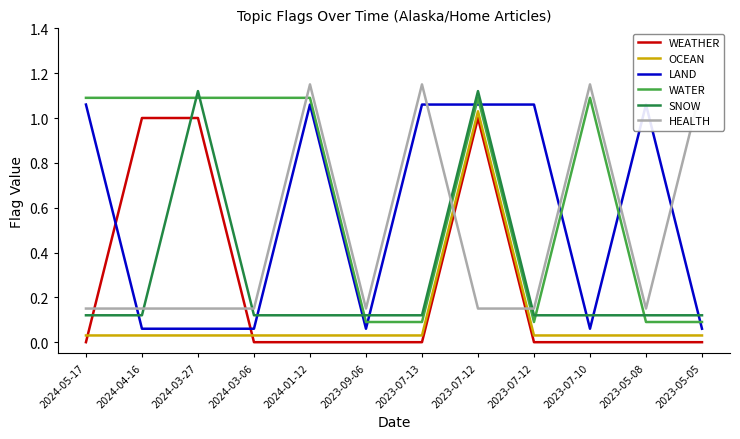

Is this an area chart (filled region under the line)?

No